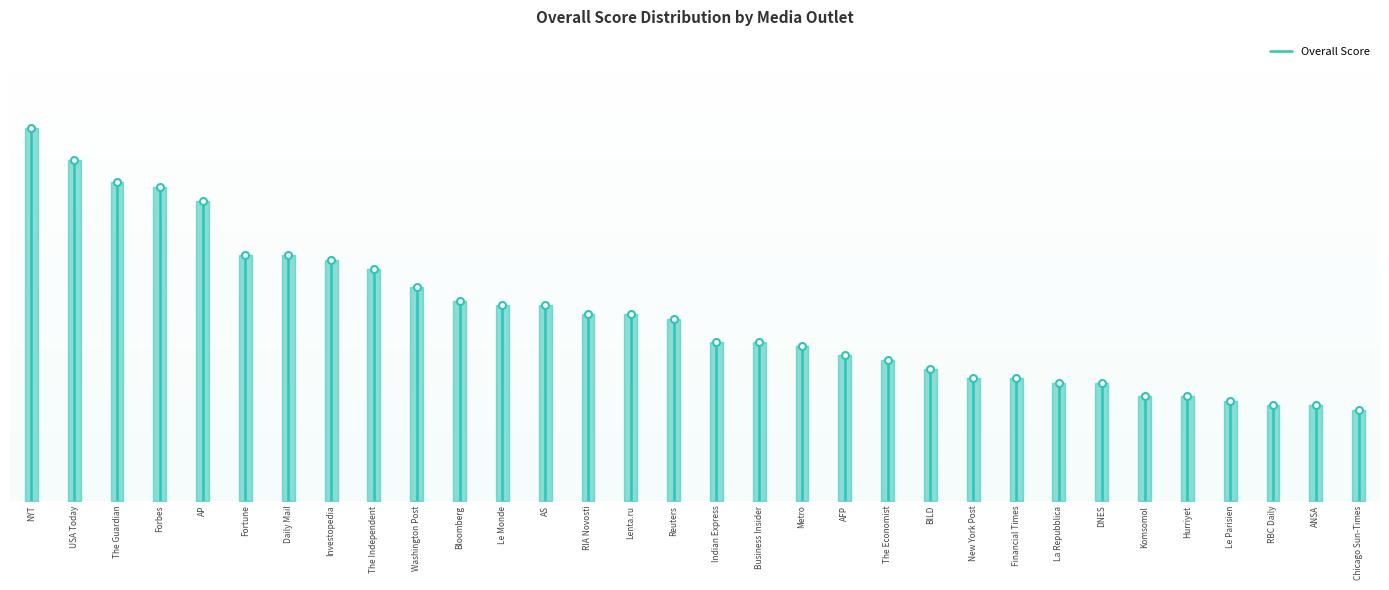

The value at NYT is 116.2. True or false?

False